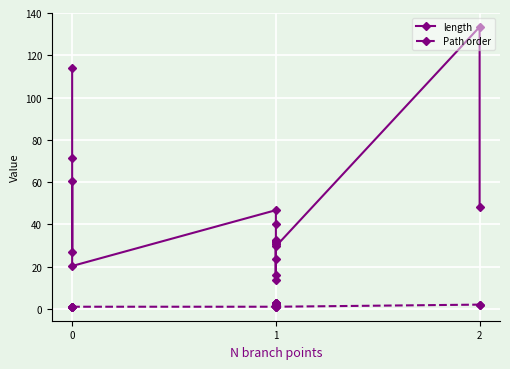

What are all the series names shown in the legend?

length, Path order